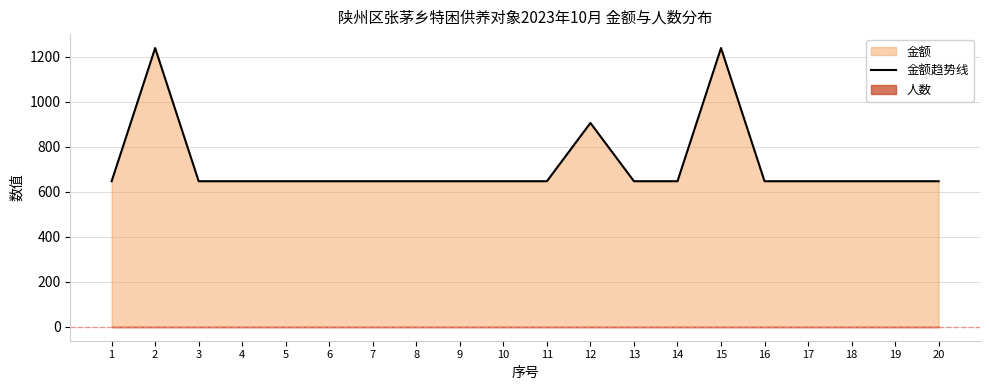

The value of 金额趋势线 at 8 is 647. True or false?

True